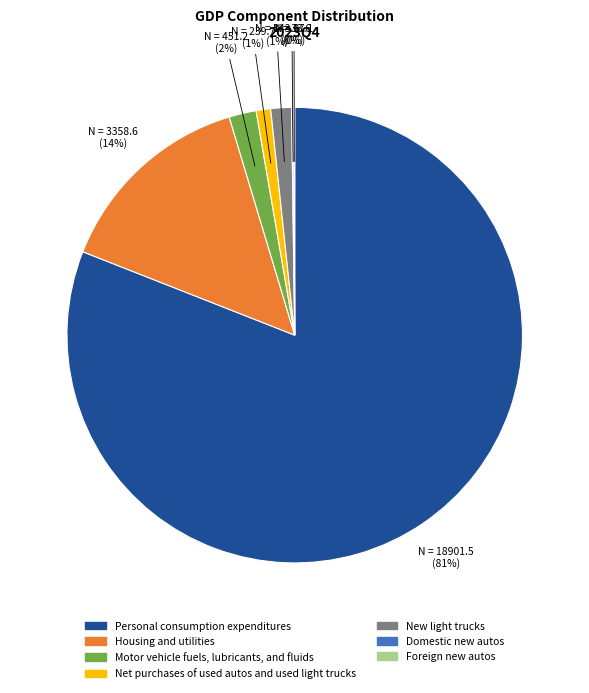

True or false: Net purchases of used autos and used light trucks accounts for 11% of the total.

False